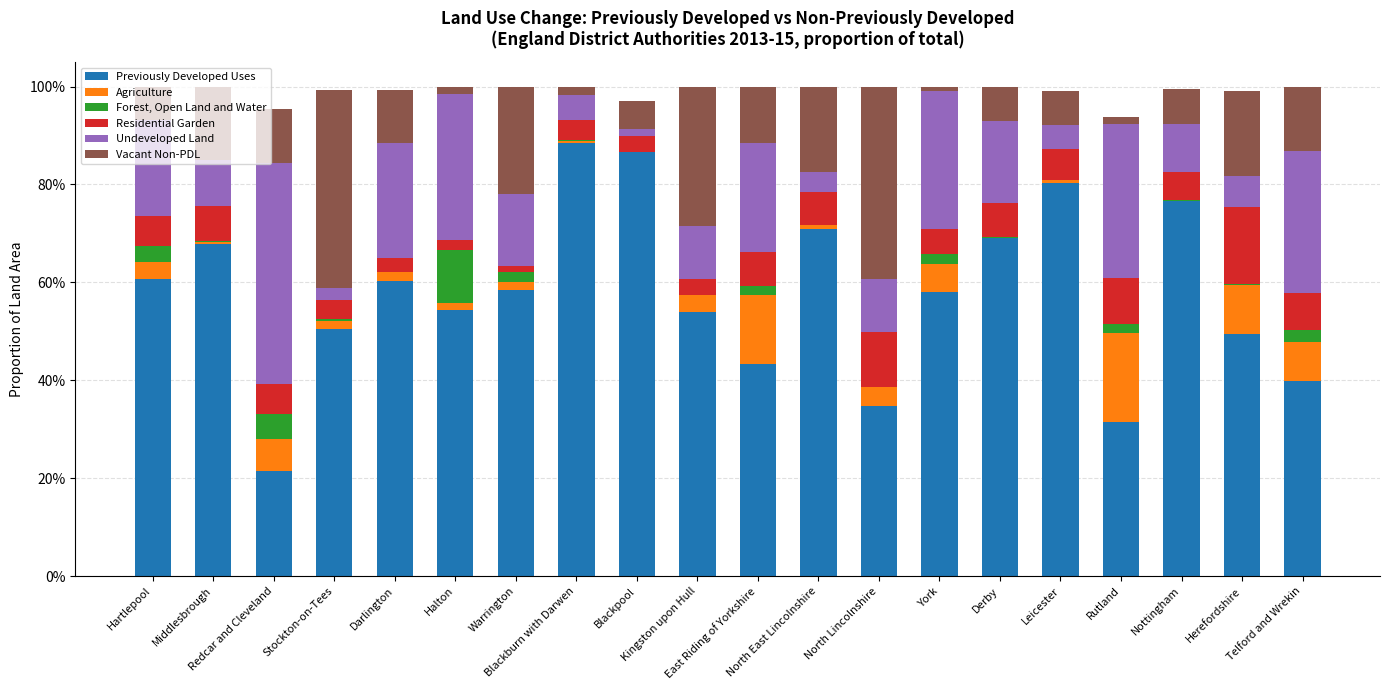

What are all the series names shown in the legend?

Previously Developed Uses, Agriculture, Forest, Open Land and Water, Residential Garden, Undeveloped Land, Vacant Non-PDL